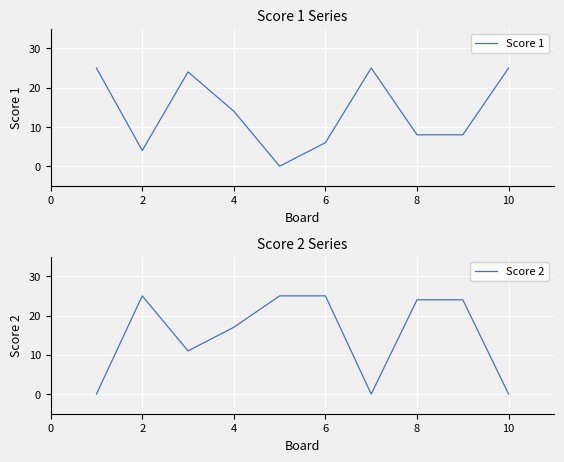

How many intersections are there between Score 2 and Score 1?

6